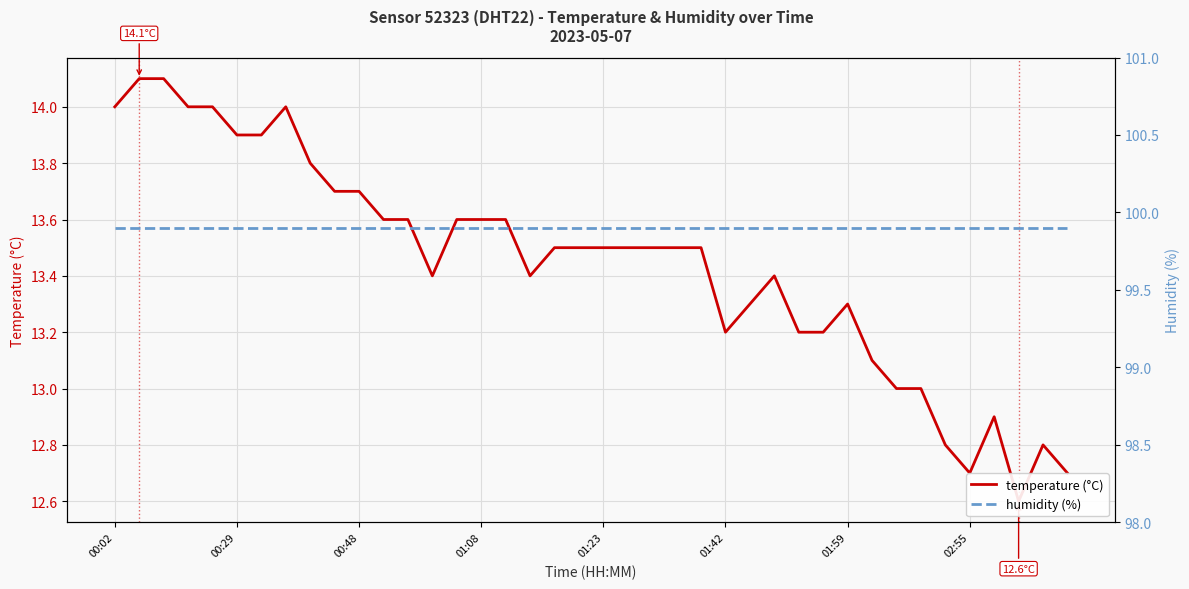

True or false: temperature (°C) has a value of 12.6 at 37.

True